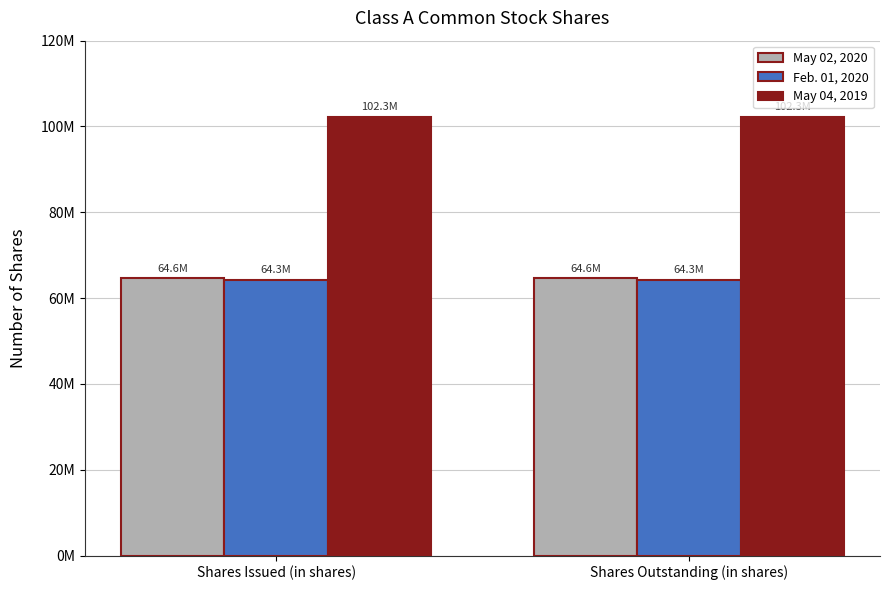

Is the value of May 04, 2019 at Shares Outstanding (in shares) greater than the value of May 02, 2020 at Shares Issued (in shares)?

Yes